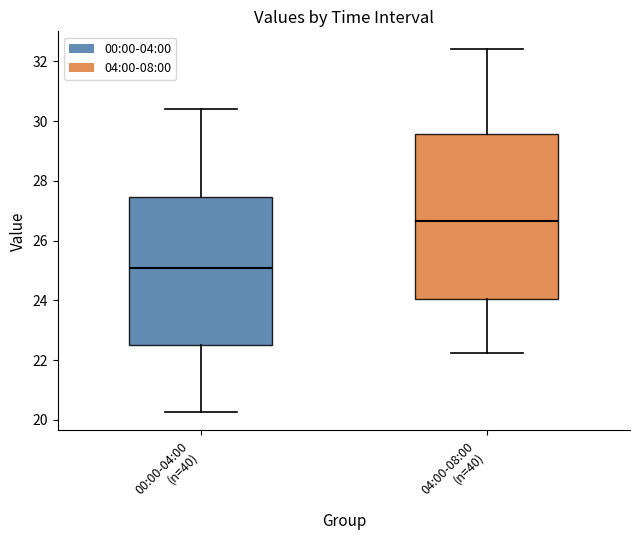

Reading left to right, transcribe this box plot: for each box, give where its median line is, the range the box spans, and where its two whiskers end, as read against the y-axis. The values are not printed on the chart, so give them approximately, as read against the axis.

00:00-04:00 (n=40): median 25.0, box 22.6 to 27.4, whiskers 20.2 to 30.4
04:00-08:00 (n=40): median 26.6, box 24.0 to 29.6, whiskers 22.2 to 32.4